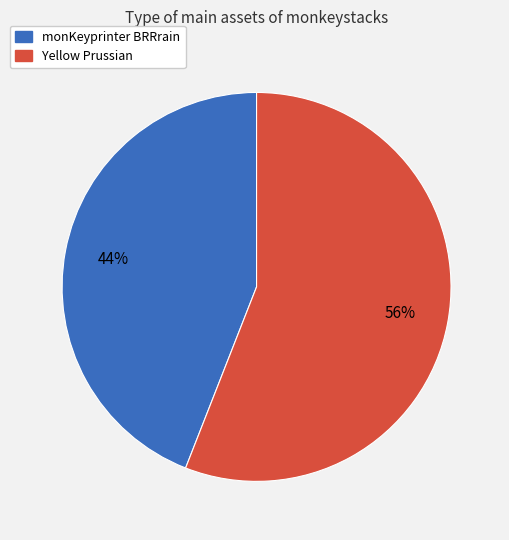

To the nearest percent, what is the difference between the largest and smallest slice percentages?

12%